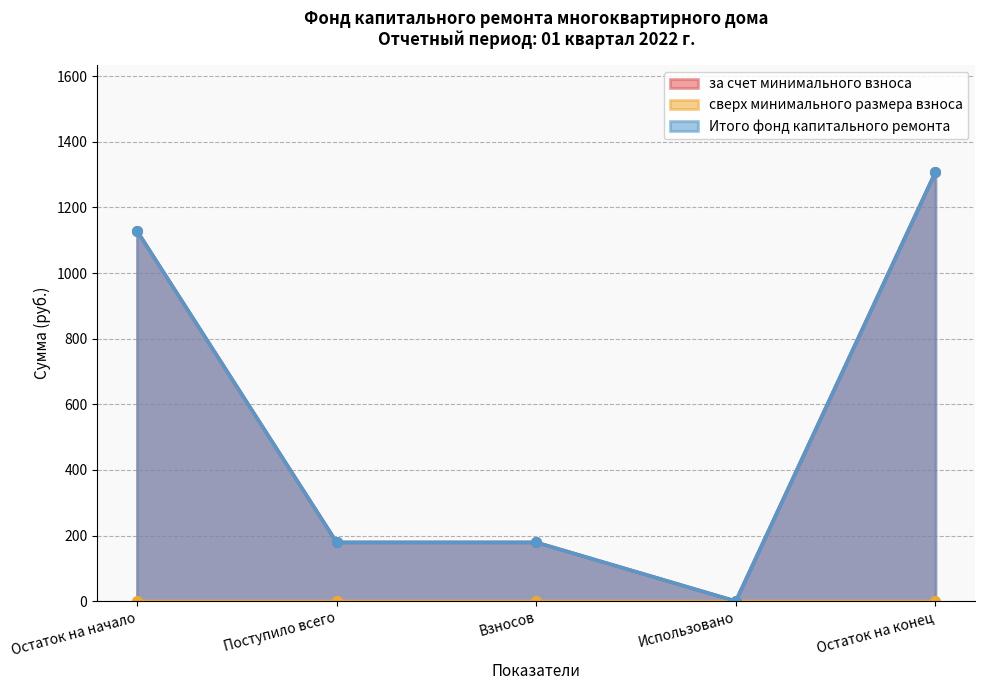

Which series has the largest total across all categories?

за счет минимального взноса